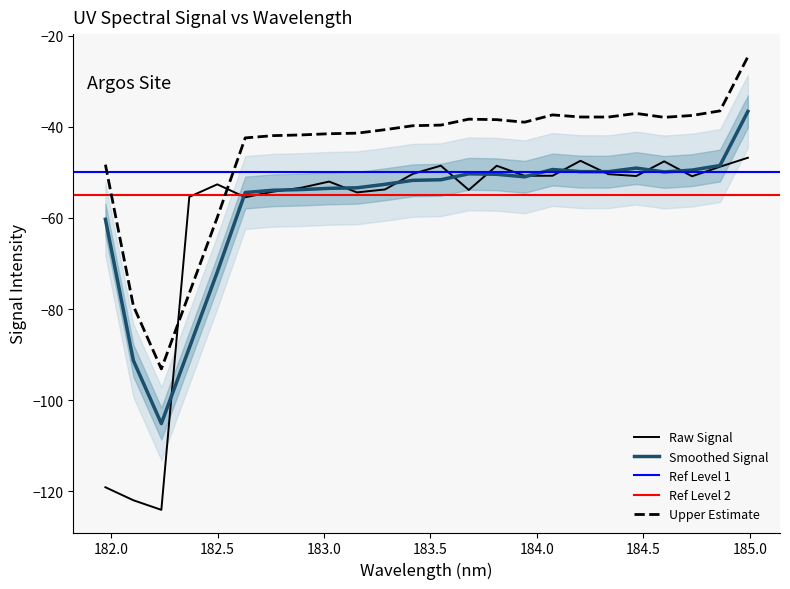

What is the average value?

-60.1